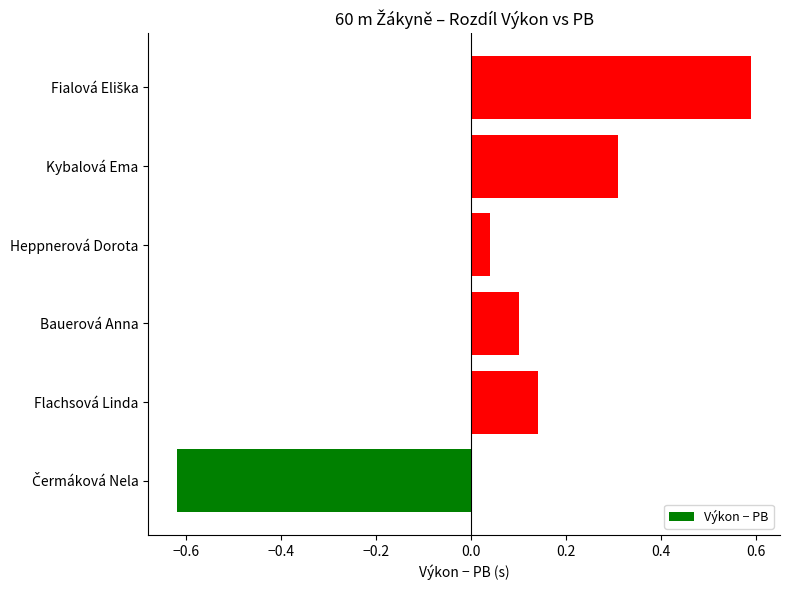

What is the difference between the maximum and minimum values?

1.2